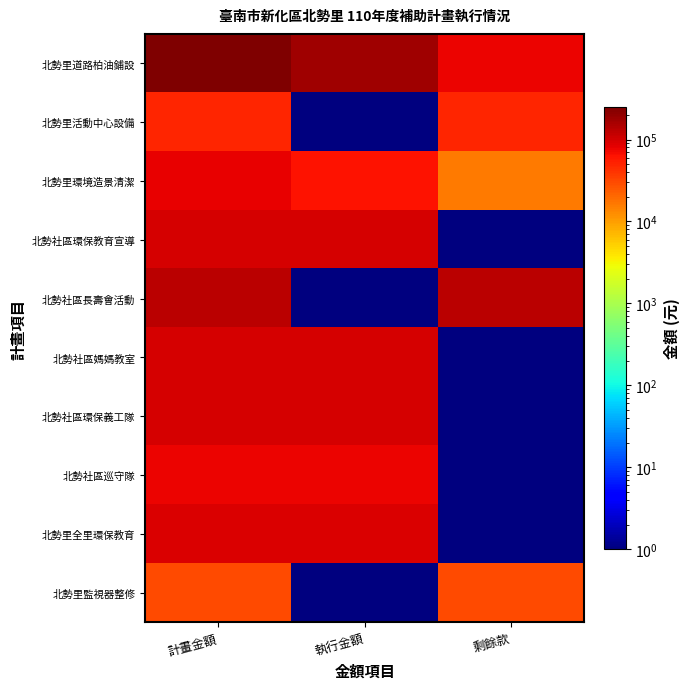

Which has a higher value, 執行金額 or 計畫金額?

計畫金額